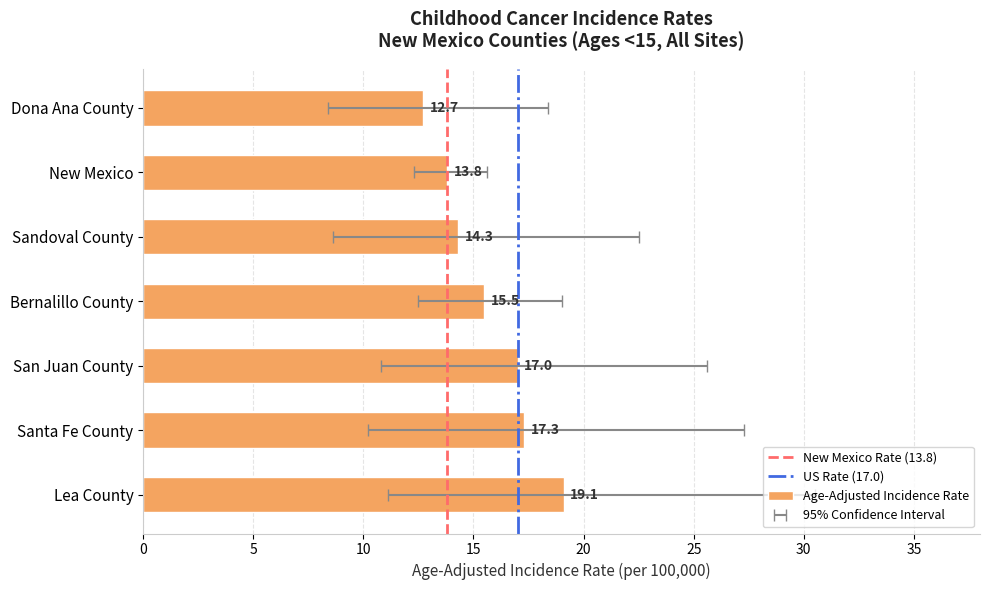

The value at New Mexico is 8.6. True or false?

False